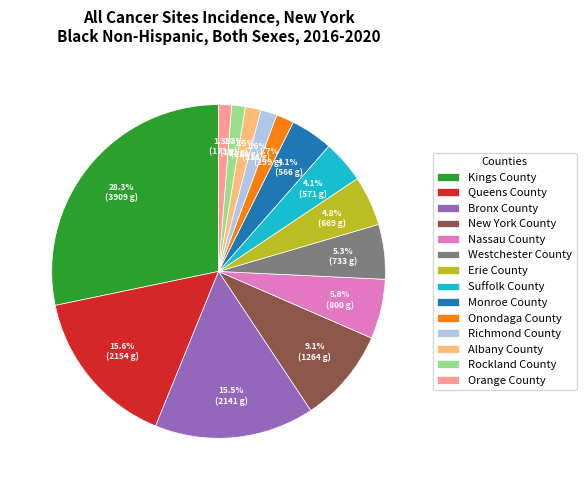

To the nearest percent, what is the difference between the largest and smallest slice percentages?

27%